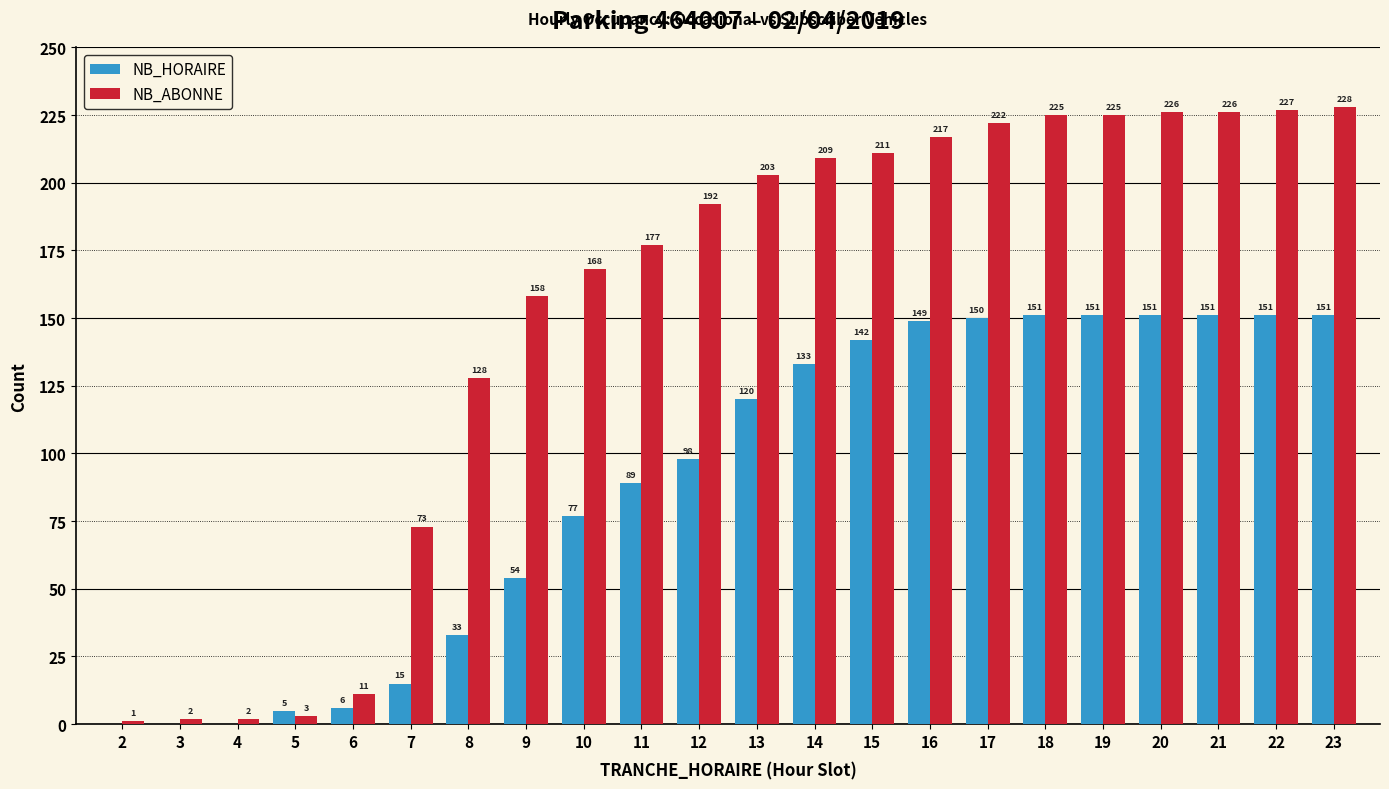

Is the value of NB_ABONNE at 3 greater than the value of NB_HORAIRE at 23?

No